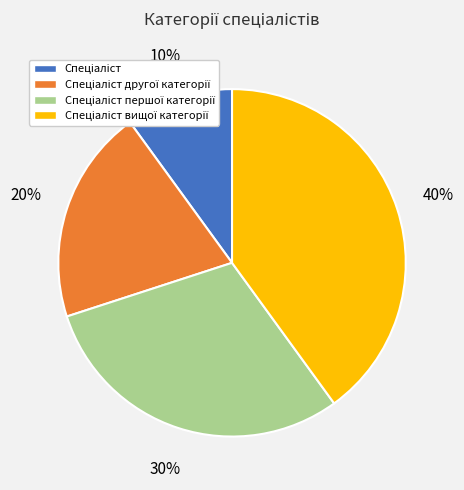

Count the number of slices in the pie.

4